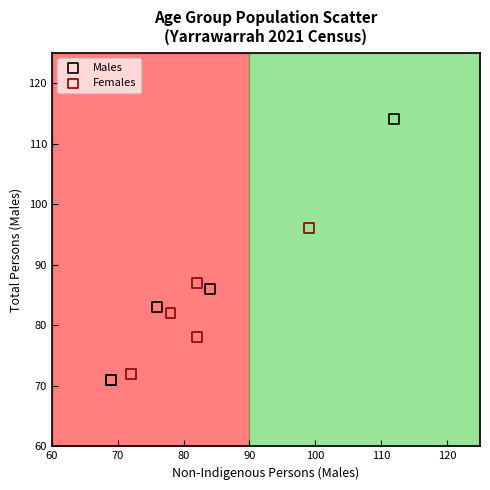

Which series contains the lowest Y value?

Males